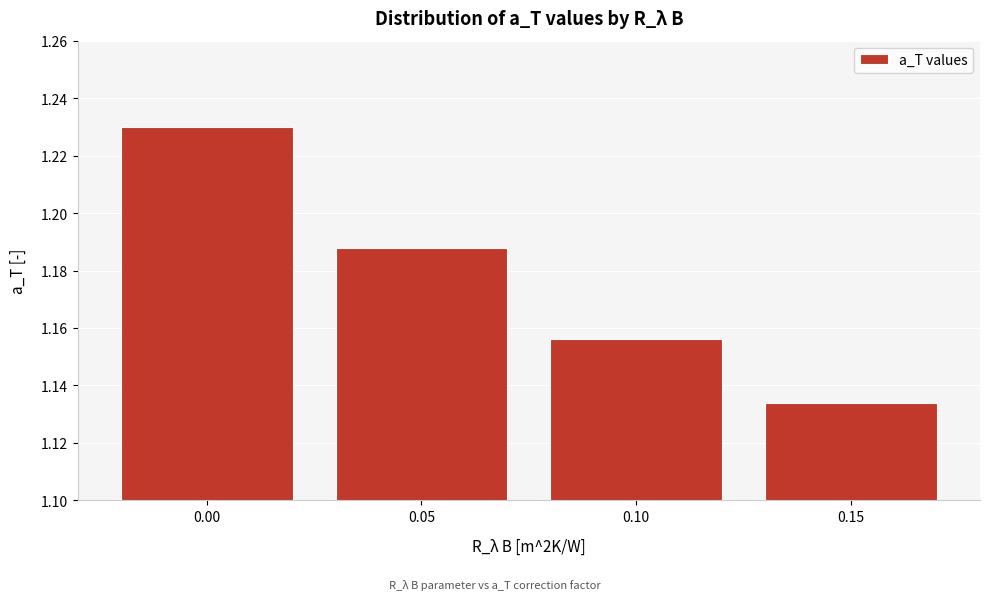

What is the ratio of the value at 0.15 to the value at 0.10?

1.0